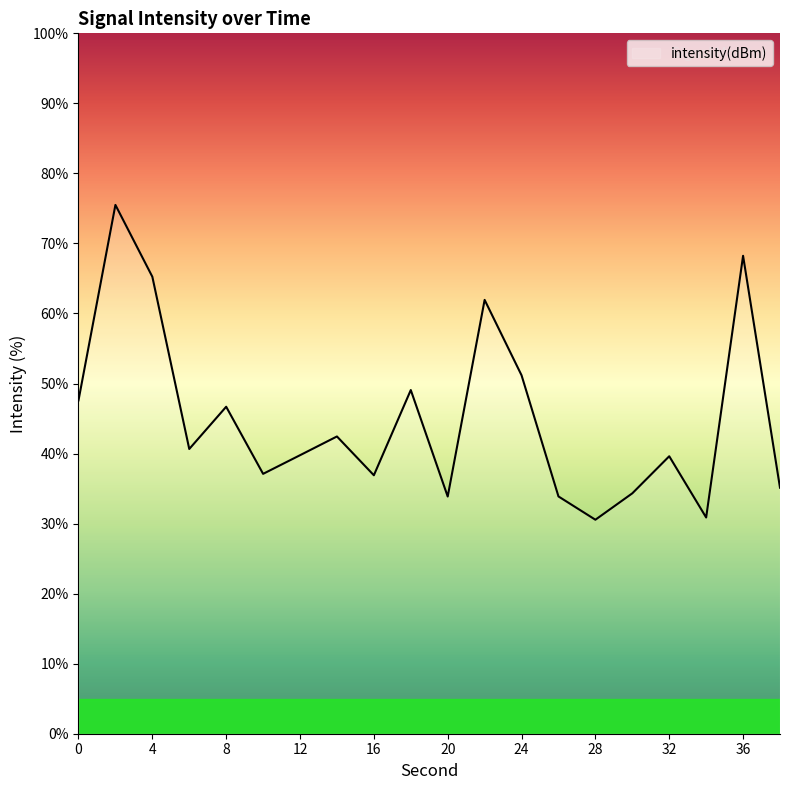

What is the difference between the maximum and minimum values?

44.9